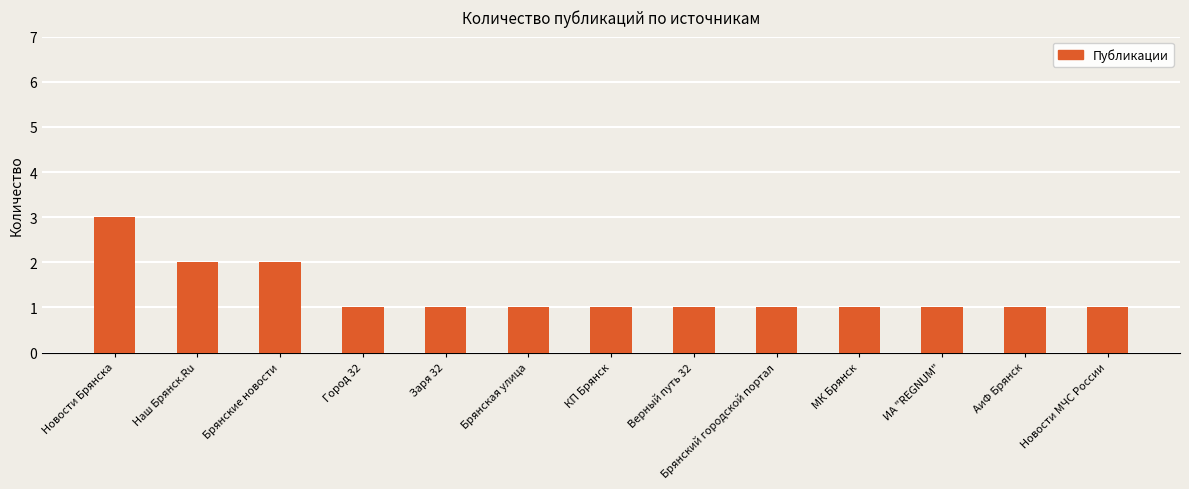

What is the difference between the maximum and second lowest values?

2